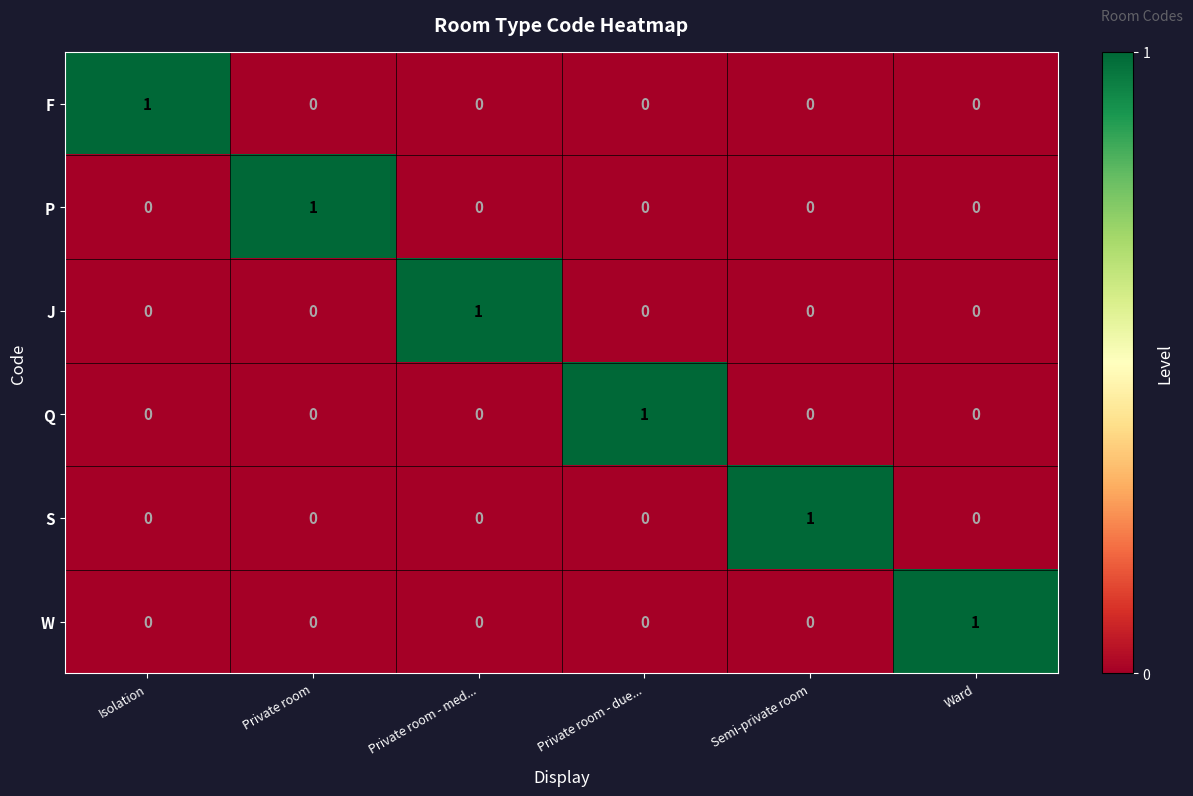

Count the P values in the range 0 to 1.

6